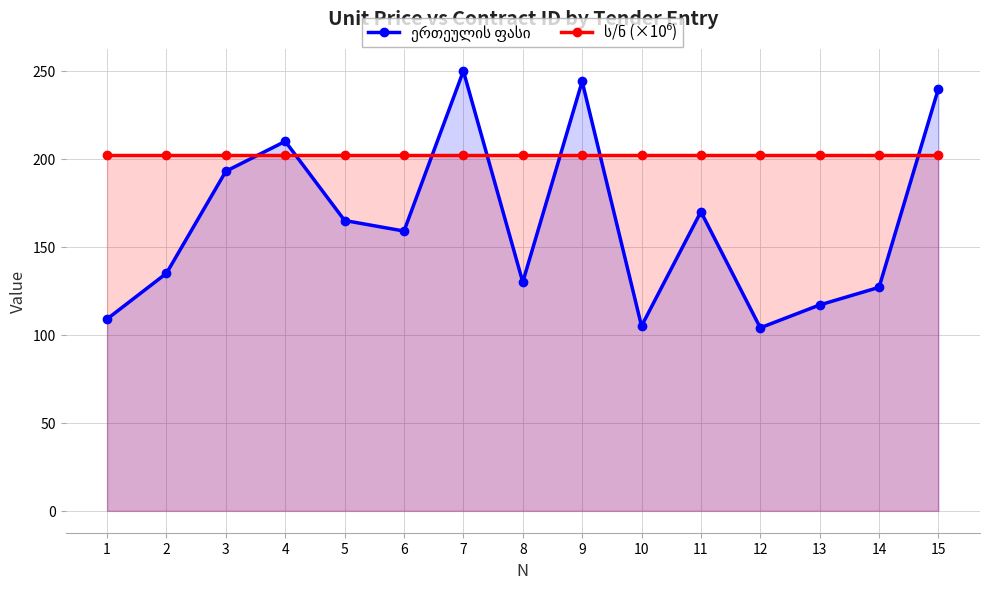

Reading left to right, transcribe all the data shown in this chart.

ერთეულის ფასი: 109.0	135.0	193.0	210.0	165.0	159.0	250.0	130.0	244.1	105.0	170.0	104.0	117.0	127.0	240.0
ს/ნ (×10⁶): 202.2	202.2	202.2	202.2	202.2	202.2	202.2	202.2	202.2	202.2	202.2	202.2	202.2	202.2	202.2